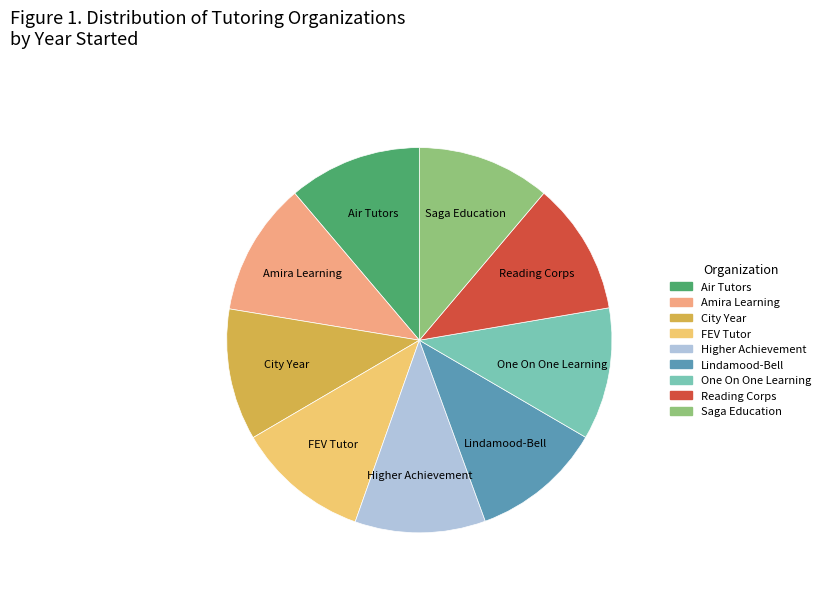

Count the number of slices in the pie.

9